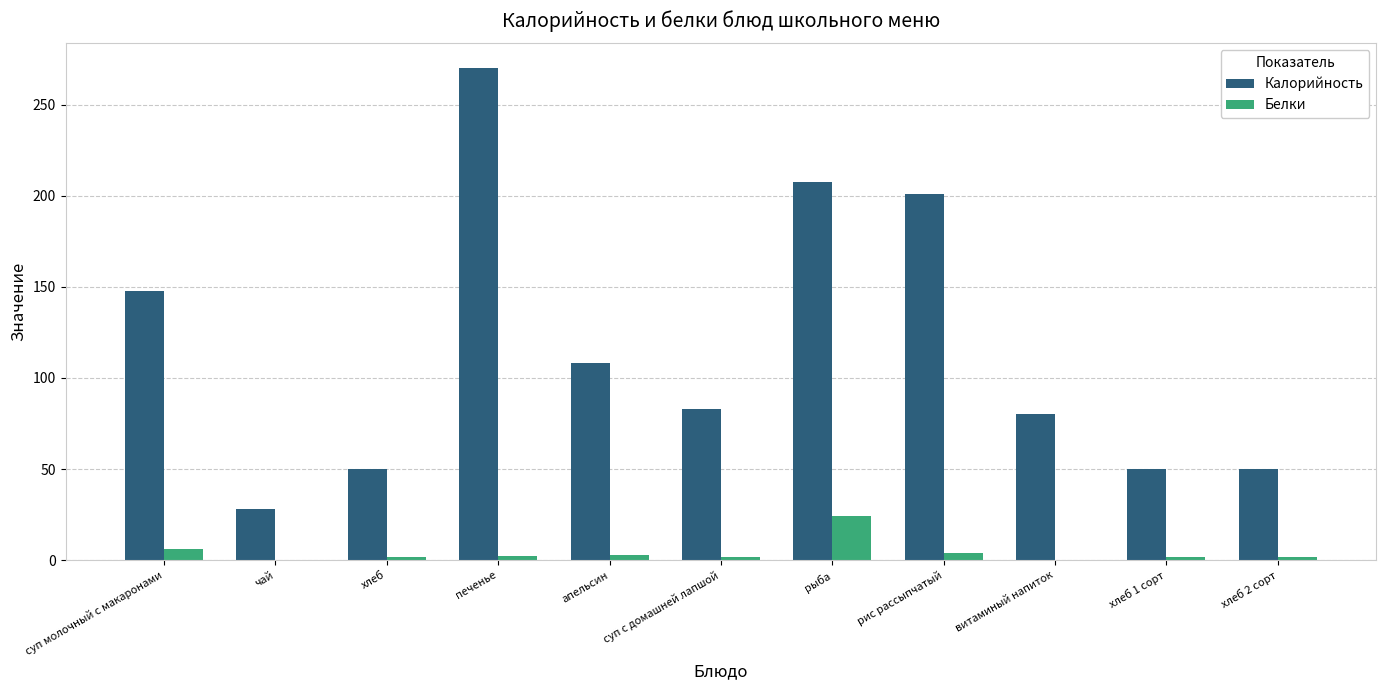

Where does the Калорийность series first go above 82?

суп молочный с макаронами